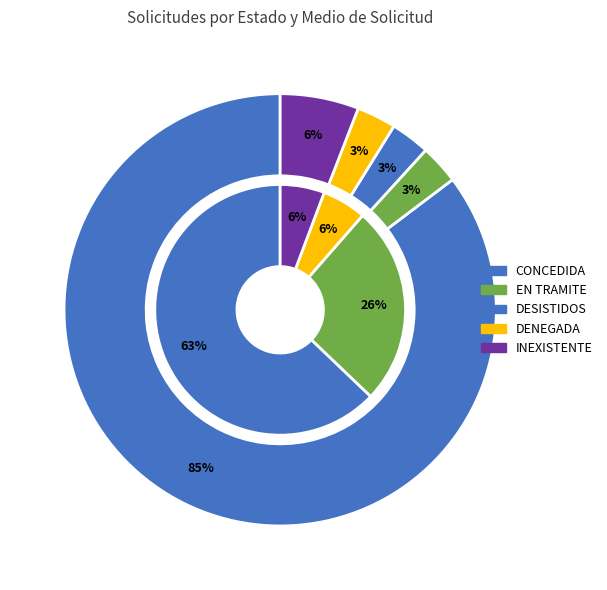

True or false: 32 accounts for 13% of the total.

False